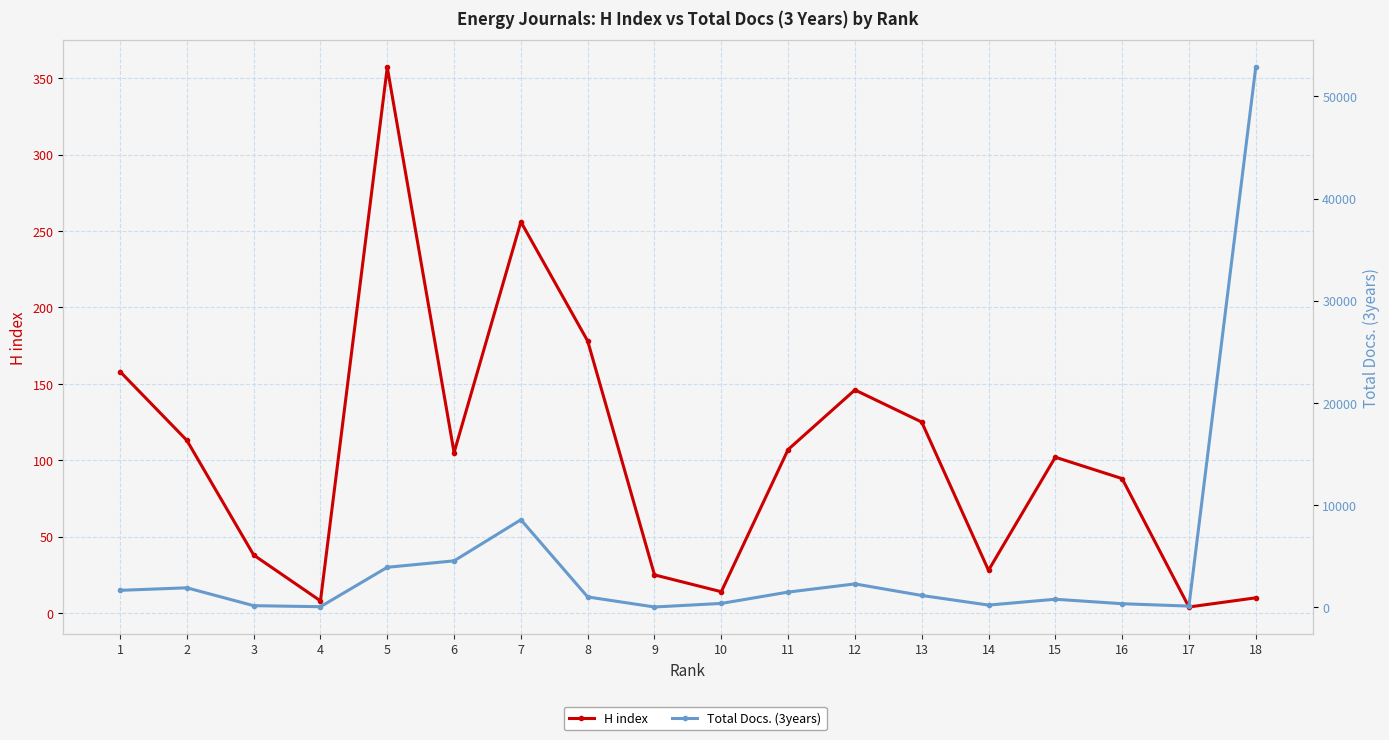

What is the difference between the second highest and minimum values in the Total Docs. (3years) series?

8545